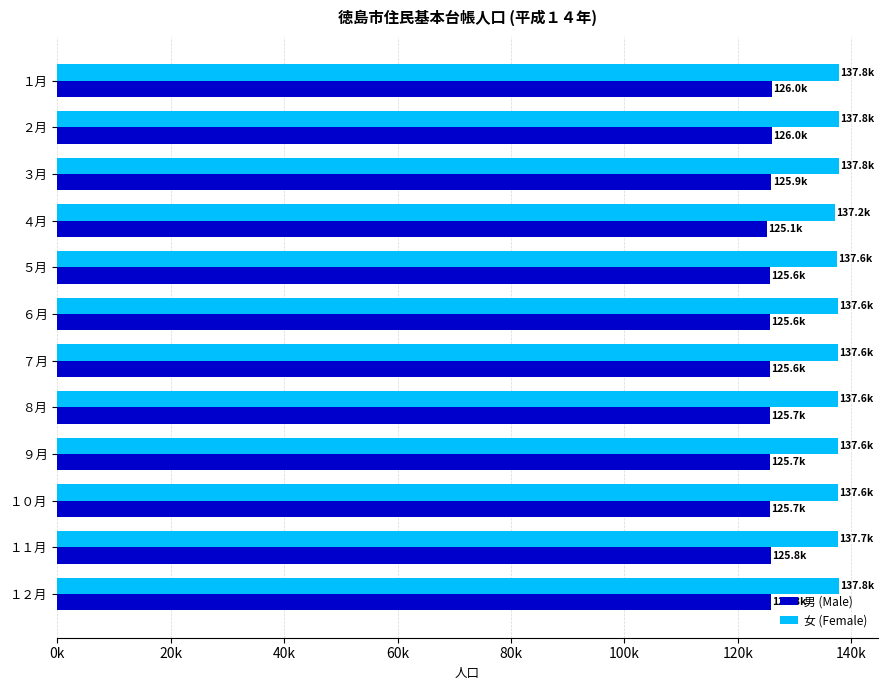

What are all the series names shown in the legend?

男 (Male), 女 (Female)